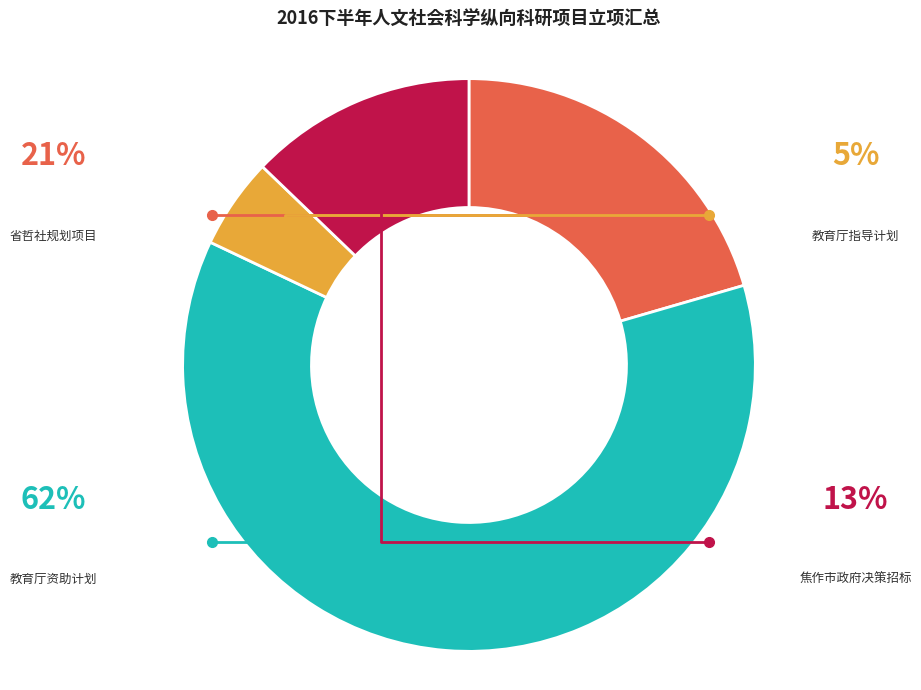

Rank the categories by value from highest to lowest.

教育厅资助计划, 省哲社规划项目, 焦作市政府决策招标, 教育厅指导计划